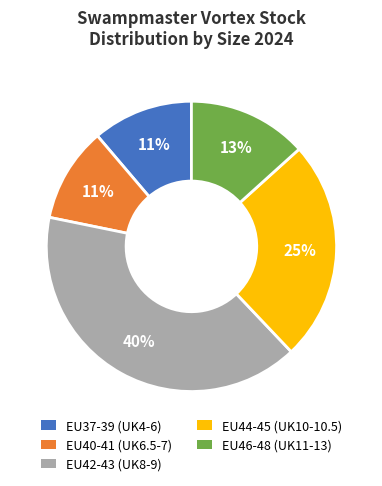

Is there any slice that represents more than half of the pie?

No